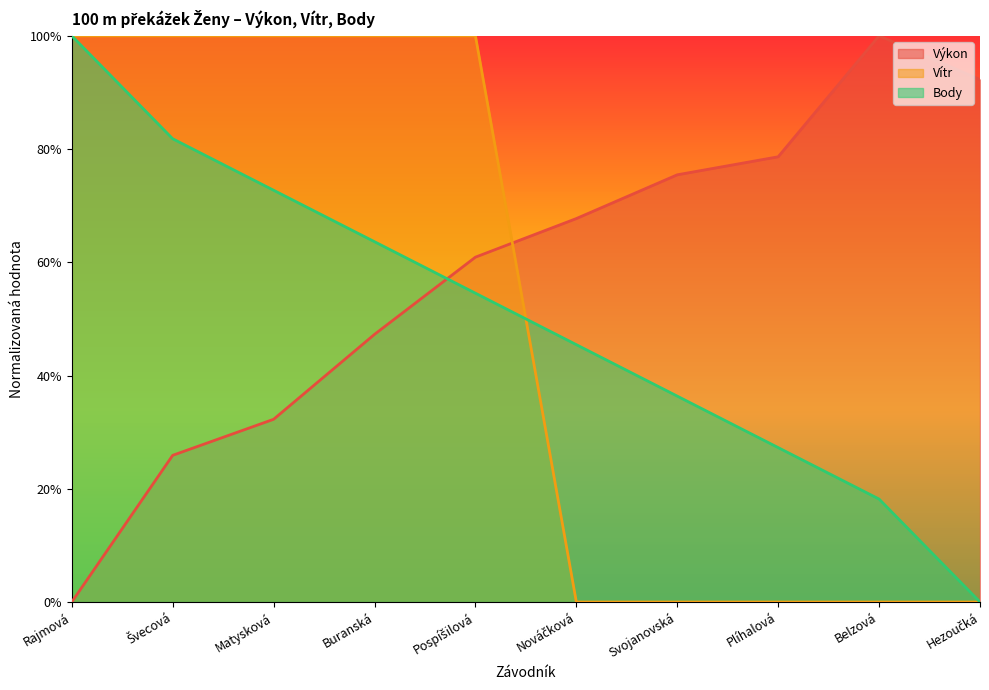

What is the average value of the Vítr series?

0.5